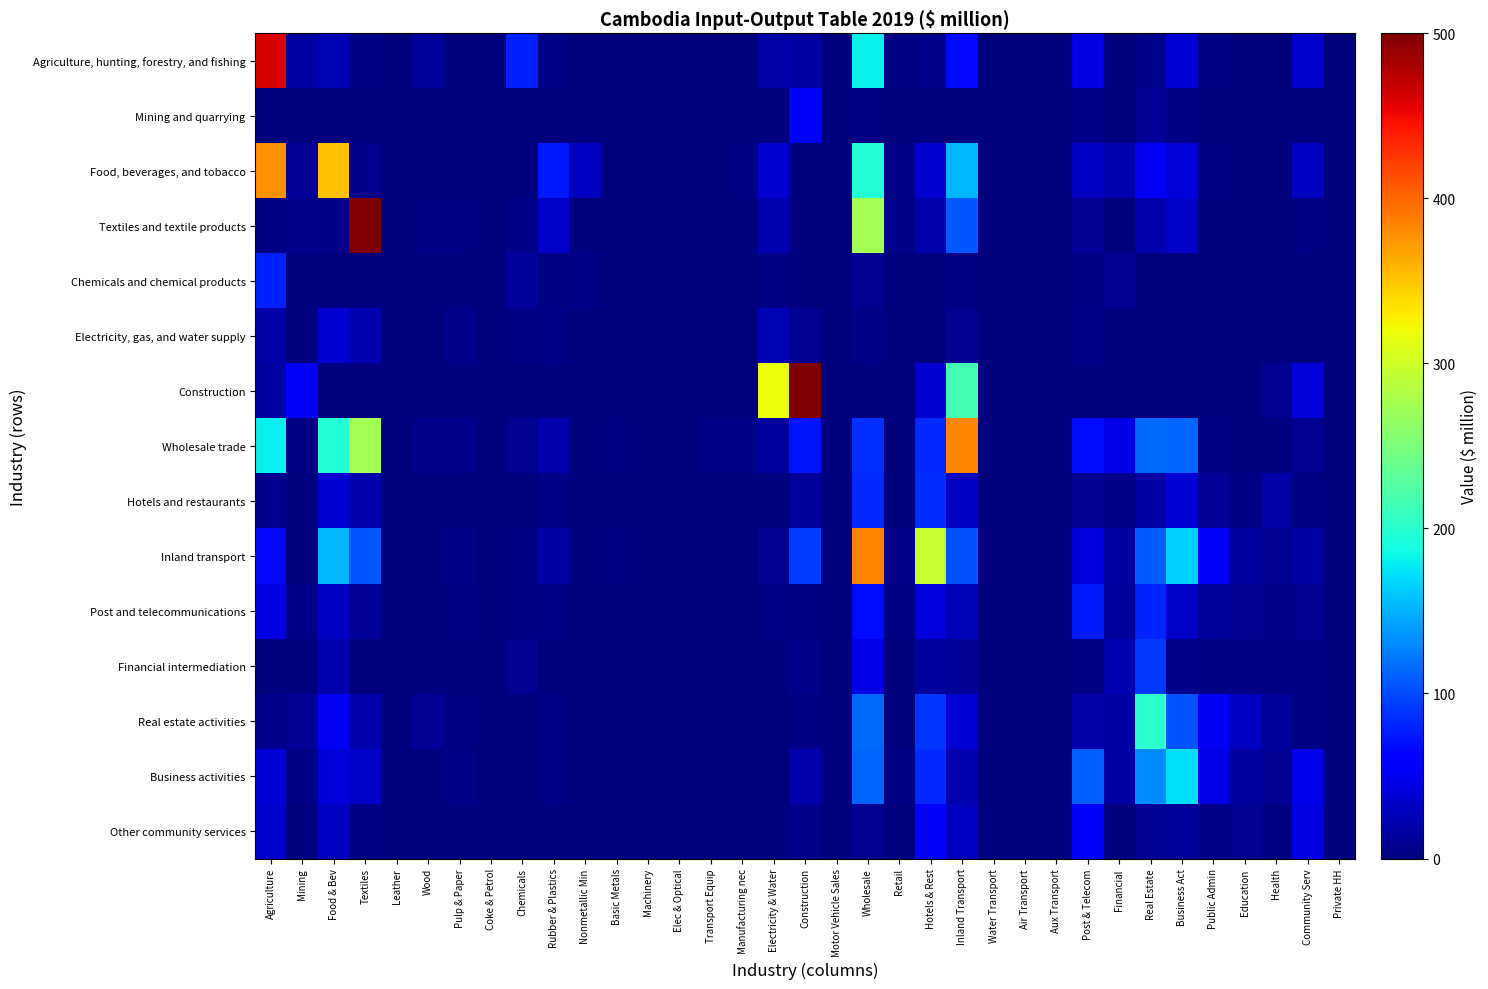

Rank the series by their maximum value, from lowest to highest.

Electricity, gas, and water supply, Other community services, Mining and quarrying, Chemicals and chemical products, Post and telecommunications, Hotels and restaurants, Financial intermediation, Business activities, Real estate activities, Food, beverages, and tobacco, Wholesale trade, Inland transport, Agriculture, hunting, forestry, and fishing, Construction, Textiles and textile products